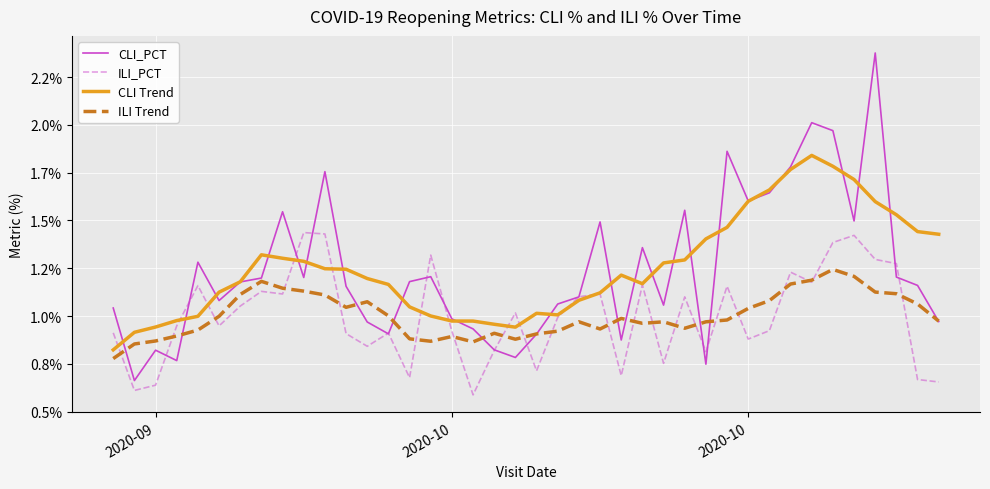

Between which two adjacent categories do ILI_PCT and ILI Trend first intersect?

2020-09 and 2020-10